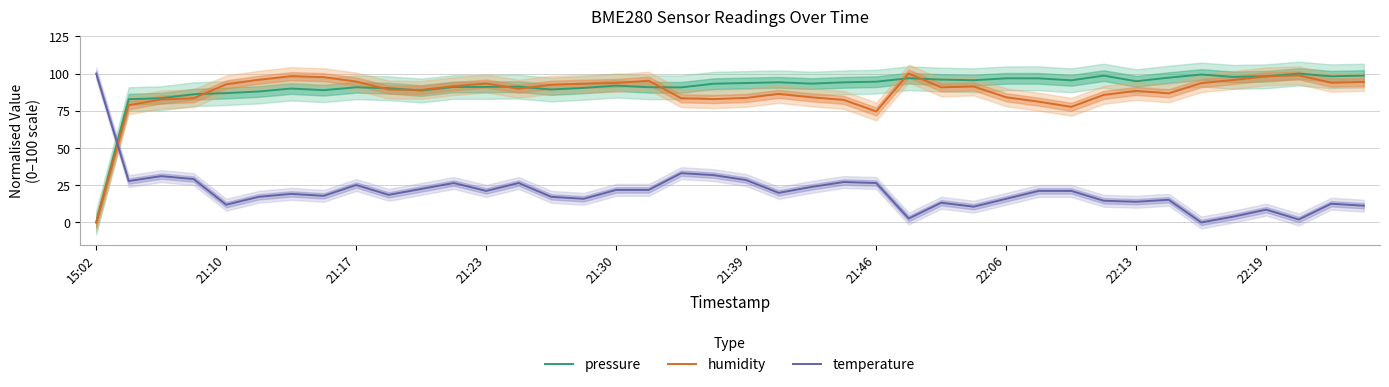

What is the average value of the pressure series?

90.6